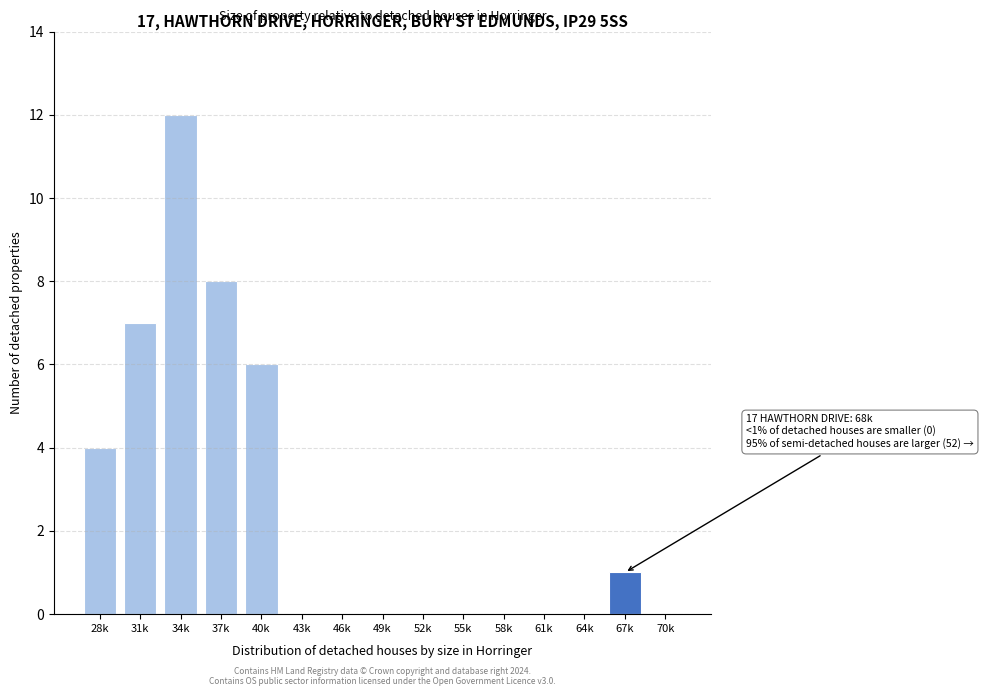

Reading left to right, list all the values displayed in this chart.

28k=4	31k=7	34k=12	37k=8	40k=6	43k=0	46k=0	49k=0	52k=0	55k=0	58k=0	61k=0	64k=0	67k=1	70k=0